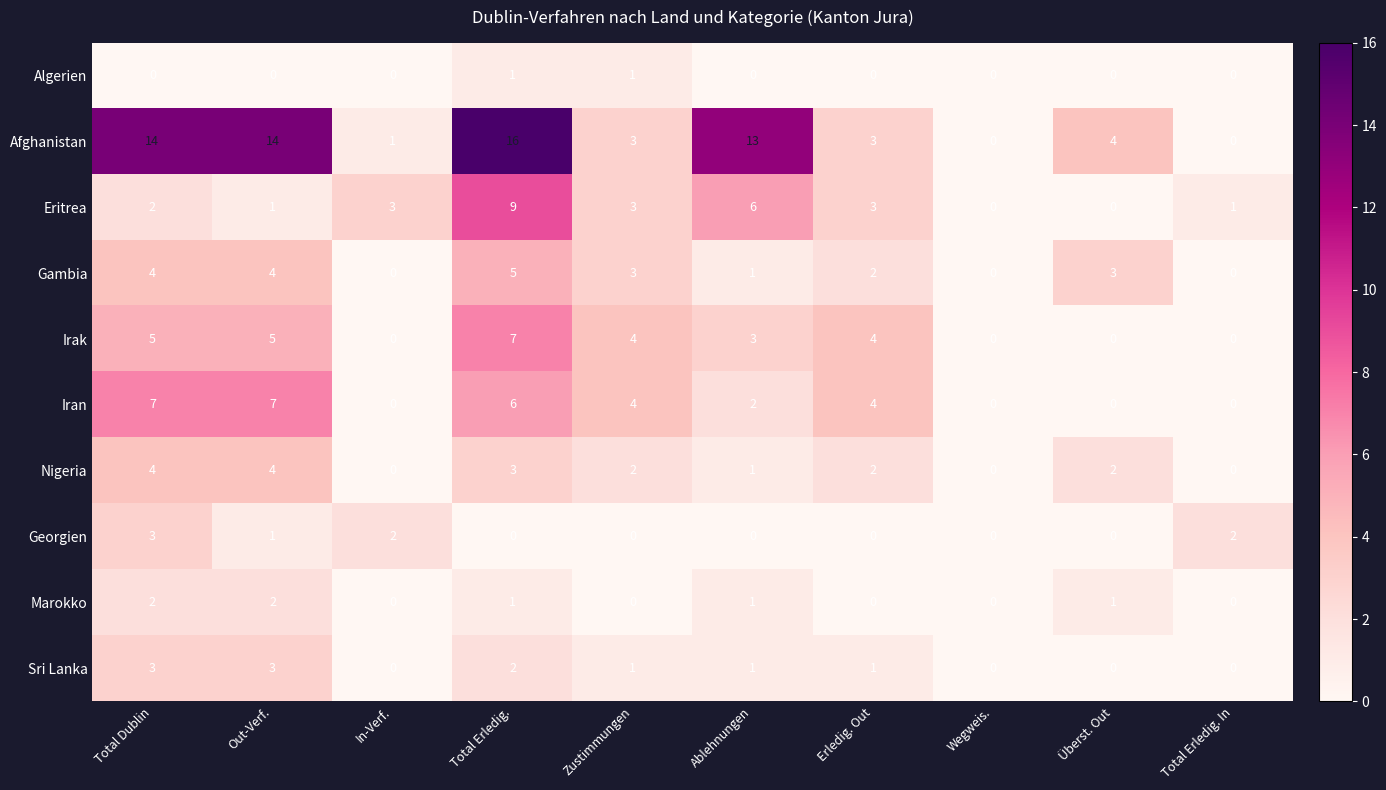

Which label corresponds to the largest value in the chart?

Total Erledig.